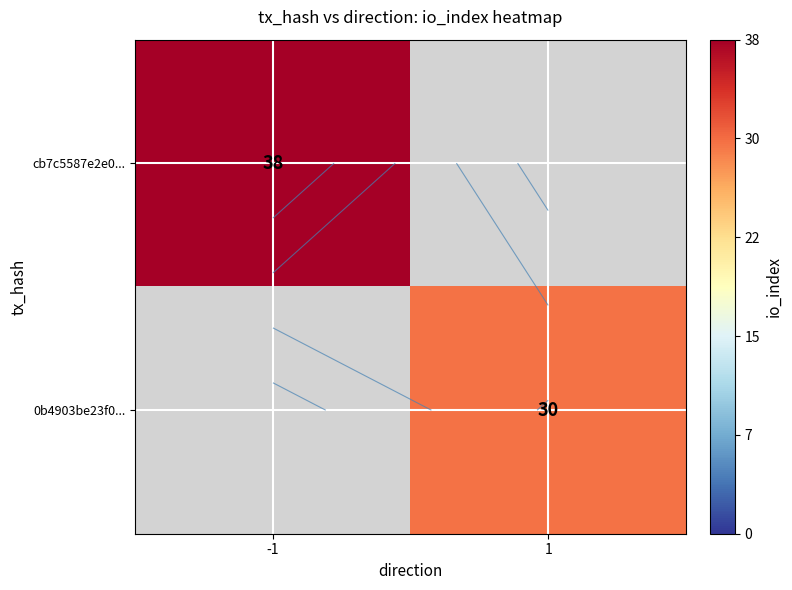

True or false: 0b4903be23f0... has a value of 30 at 1.

True